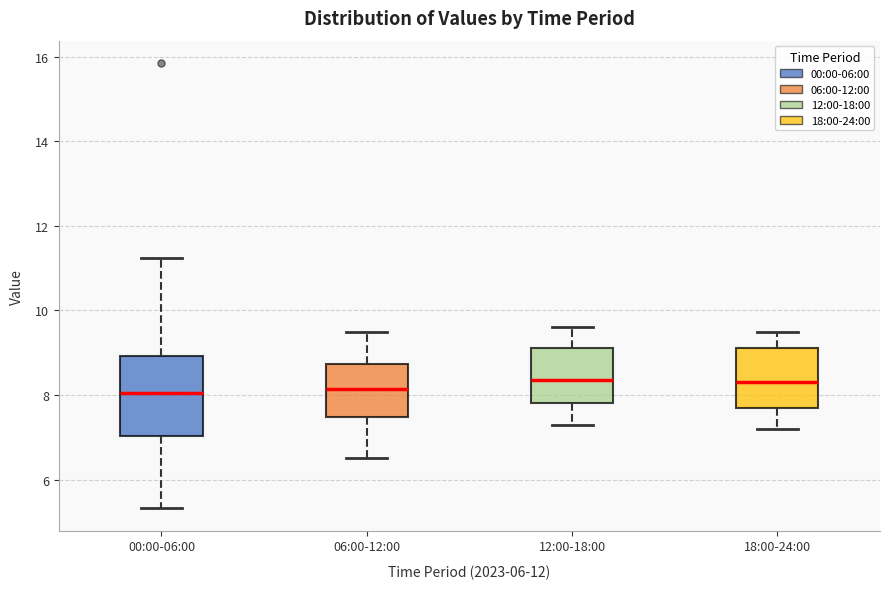

Where does the upper whisker of the box for 12:00-18:00 end on the y-axis? The values are not printed on the chart, so give them approximately, as read against the axis.

9.6